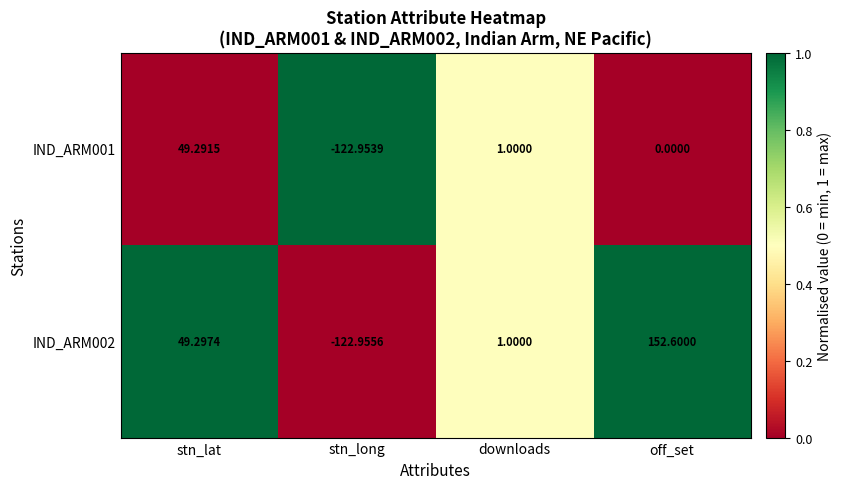

Which series has the largest range (max minus min)?

IND_ARM002